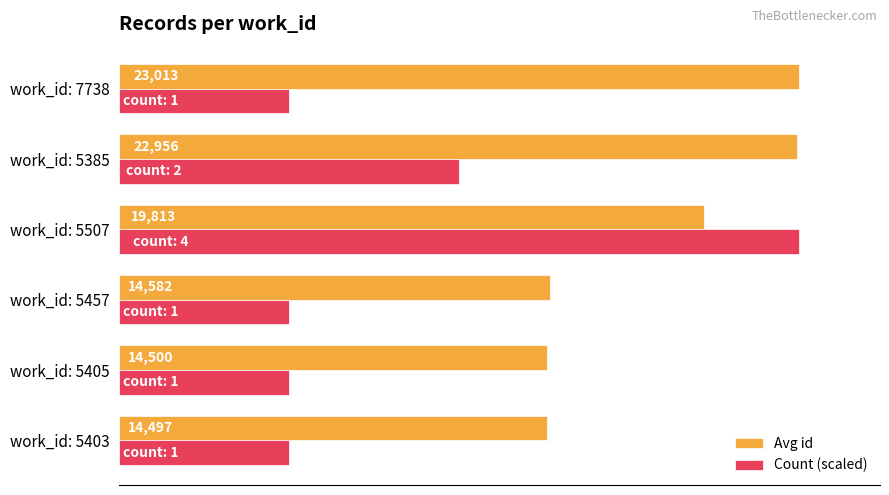

At which category is the sum across all series the highest?

work_id: 5507